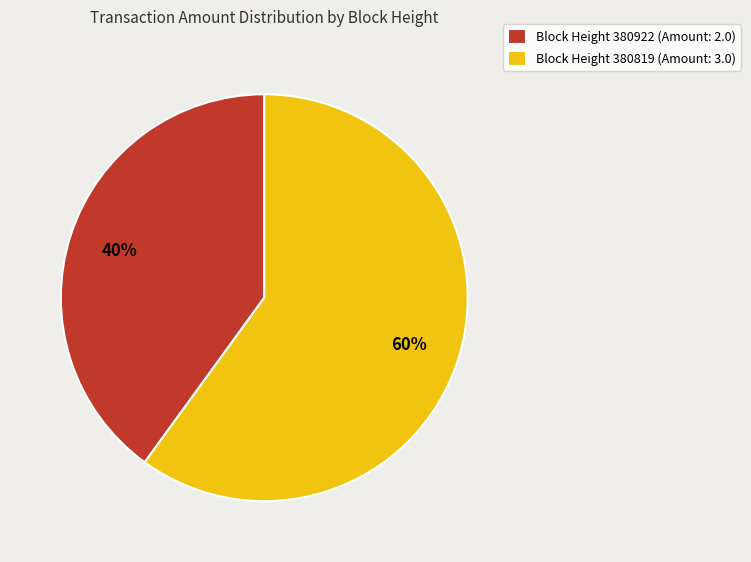

Count the number of slices in the pie.

2